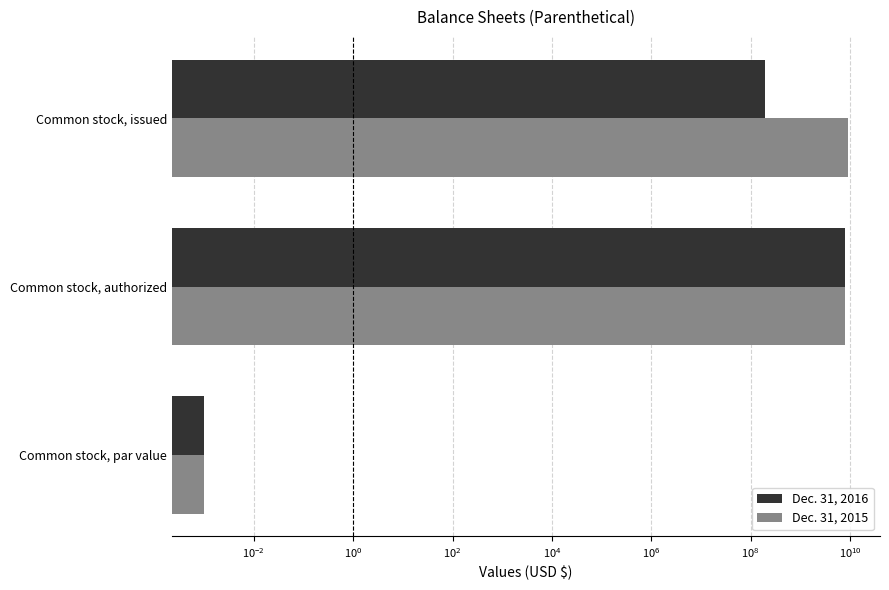

How many bars are there in total?

6